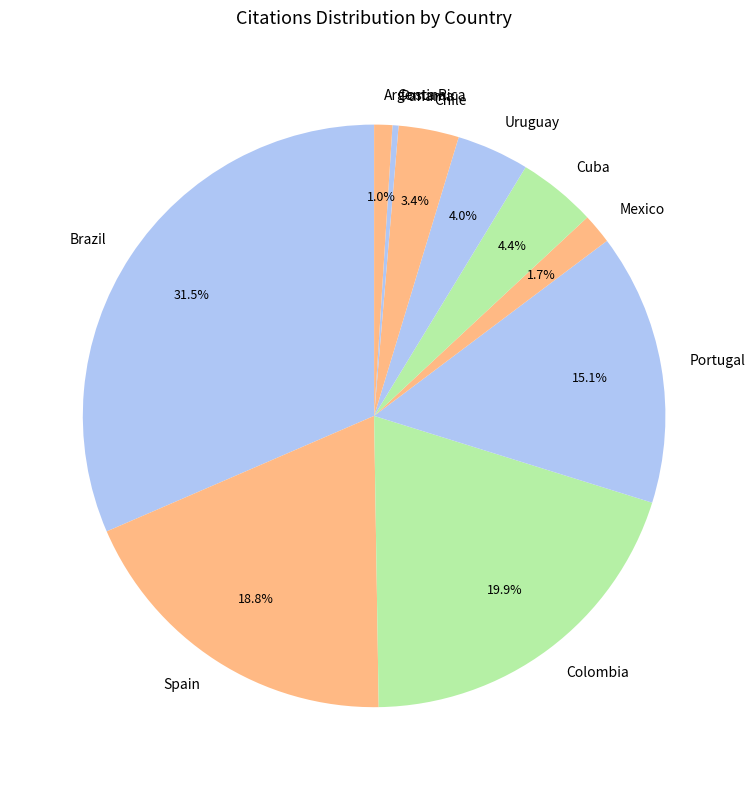

Which category has the biggest portion of the pie?

Brazil